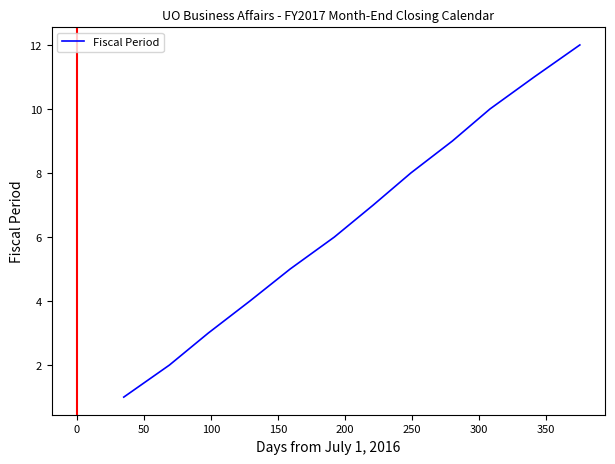

What is the maximum value shown in the chart?

12